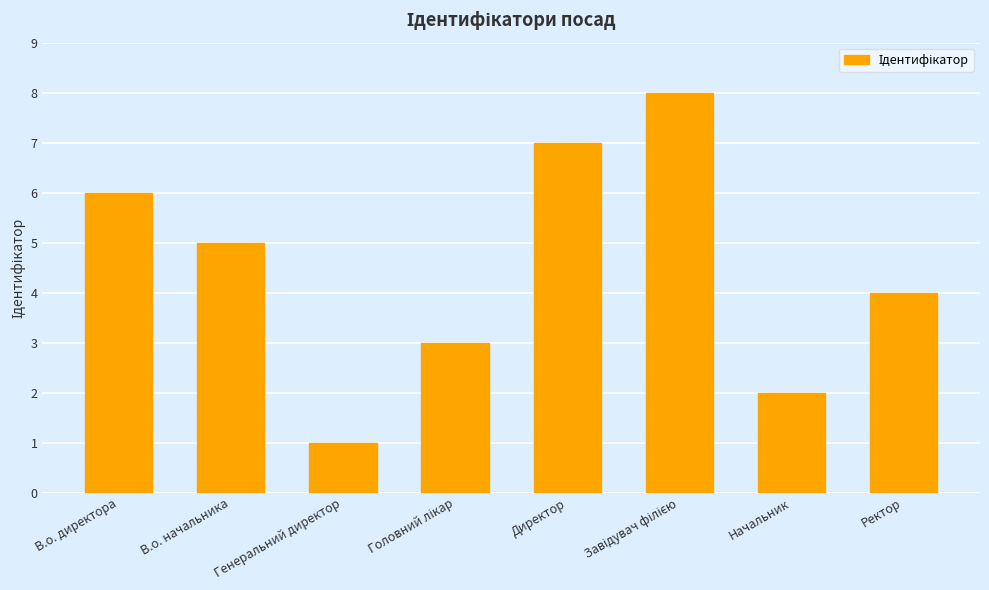

What is the label of the 6th bar from the right?

Генеральний директор